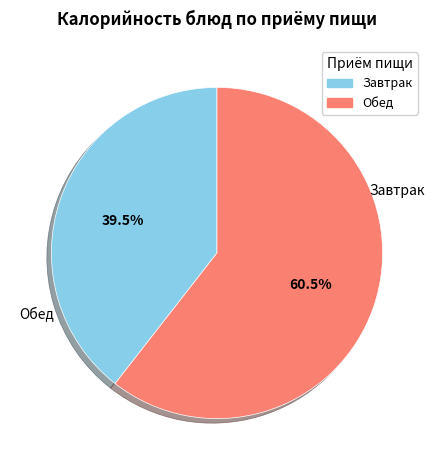

Rank the categories by value from lowest to highest.

Завтрак, Обед